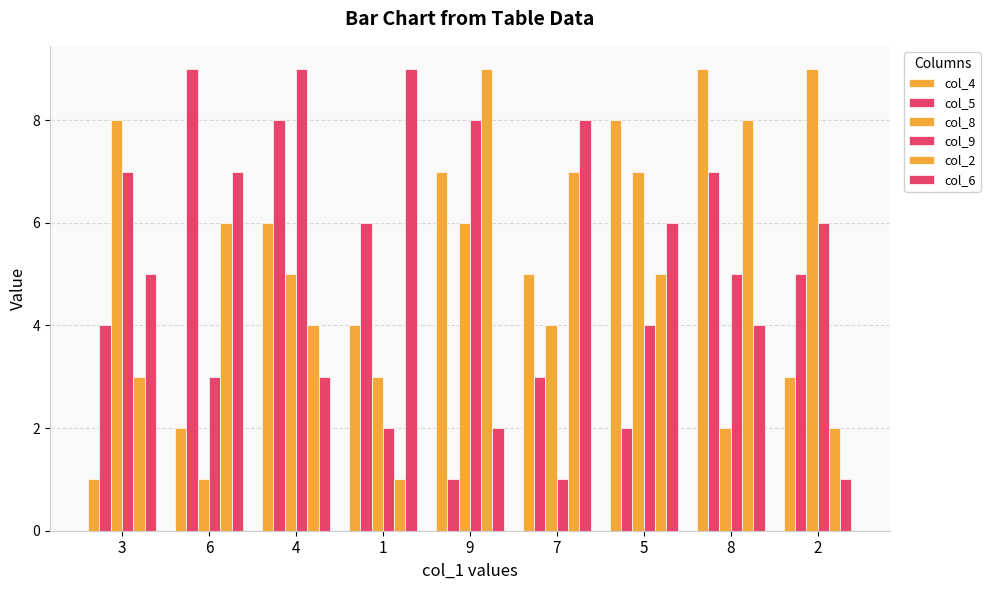

List the labels in order of col_8 value, smallest first.

6, 8, 1, 7, 4, 9, 5, 3, 2